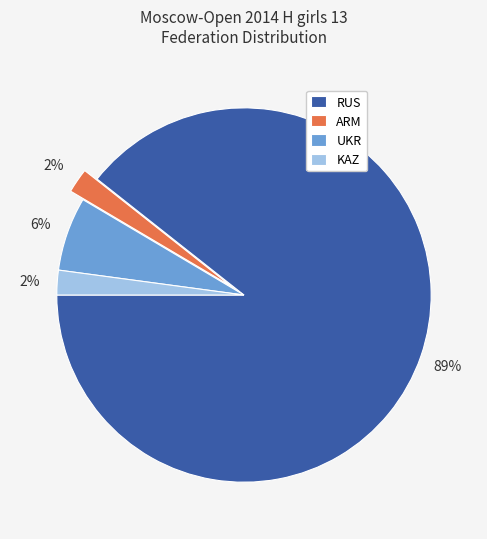

To the nearest percent, what percentage of the pie is ARM?

2%